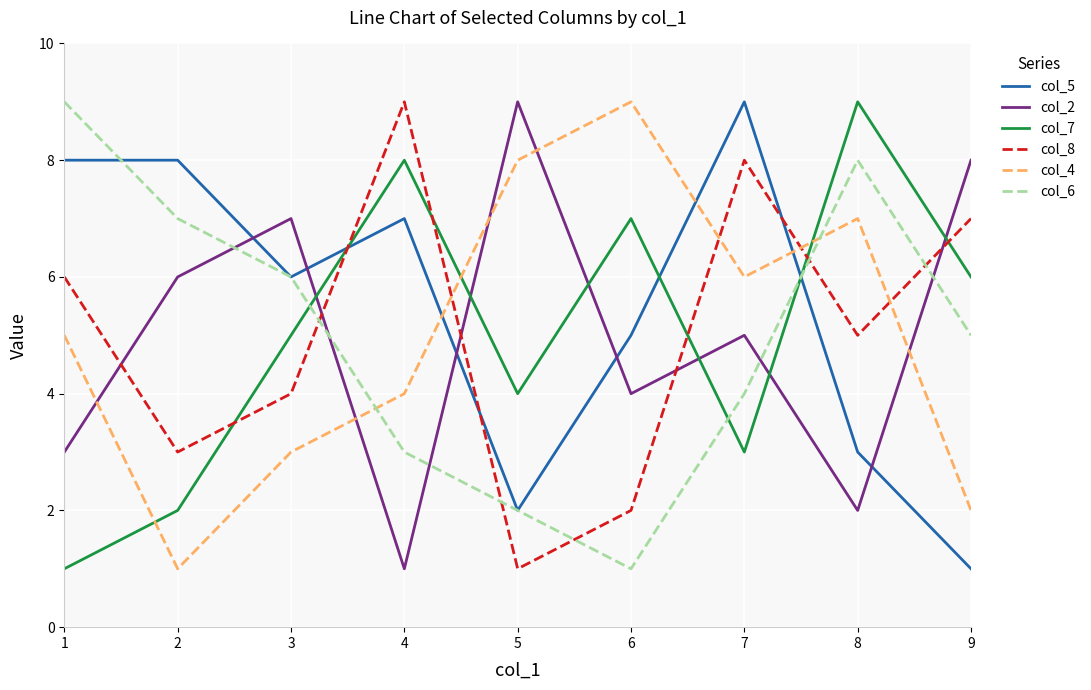

Which series changed the most between 2 and 8?

col_7